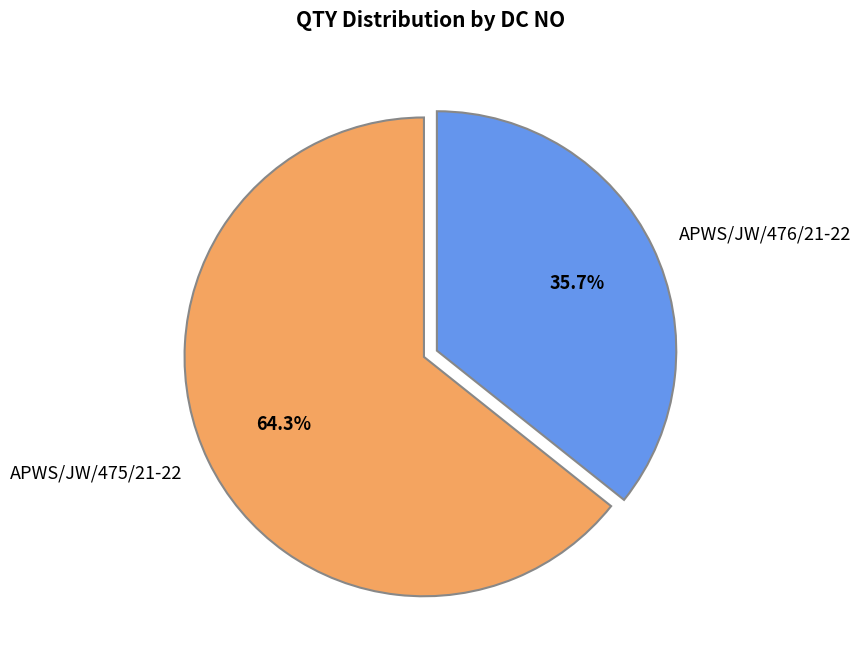

What percentage is the APWS/JW/475/21-22 slice, to the nearest percent?

64%